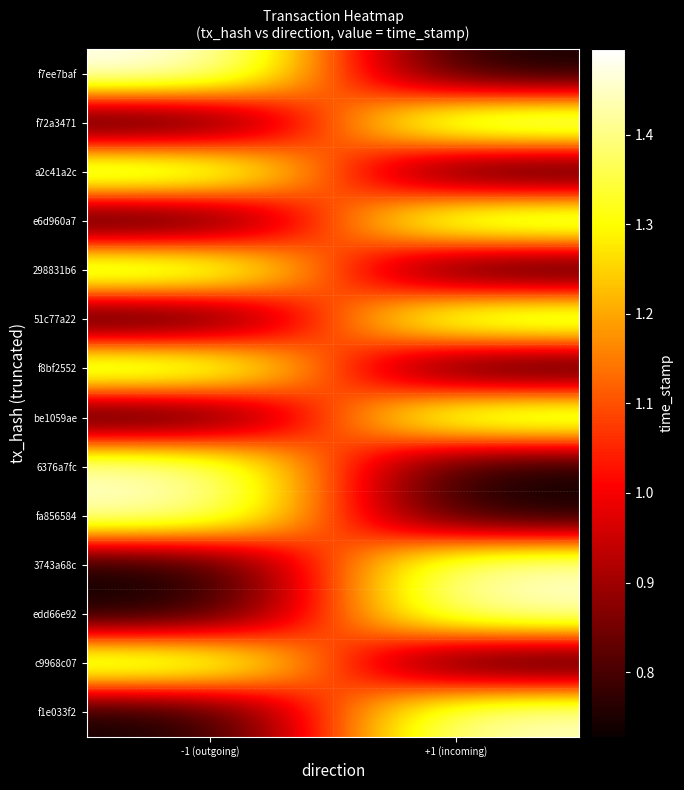

Reading left to right, list all the values displayed in this chart.

f7ee7baf: -1 (outgoing)=1495312132	+1 (incoming)=727862211
f72a3471: -1 (outgoing)=727862211	+1 (incoming)=1495211341
a2c41a2c: -1 (outgoing)=1473457540	+1 (incoming)=727862211
e6d960a7: -1 (outgoing)=727862211	+1 (incoming)=1473267622
298831b6: -1 (outgoing)=1468289317	+1 (incoming)=727862211
51c77a22: -1 (outgoing)=727862211	+1 (incoming)=1468041387
f8bf2552: -1 (outgoing)=1463422855	+1 (incoming)=727862211
be1059ae: -1 (outgoing)=727862211	+1 (incoming)=1463416265
6376a7fc: -1 (outgoing)=1459924094	+1 (incoming)=727862211
fa856584: -1 (outgoing)=1459890617	+1 (incoming)=727862211
3743a68c: -1 (outgoing)=727862211	+1 (incoming)=1459866304
edd66e92: -1 (outgoing)=727862211	+1 (incoming)=1459866304
c9968c07: -1 (outgoing)=1456137005	+1 (incoming)=727862211
f1e033f2: -1 (outgoing)=727862211	+1 (incoming)=1455724422